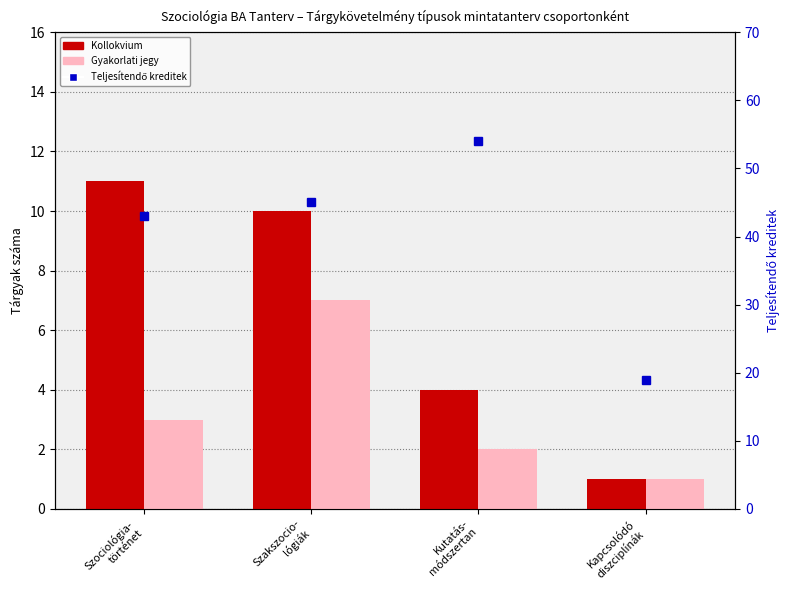

What is the difference between the maximum and minimum values in the Teljesítendő kreditek series?

35